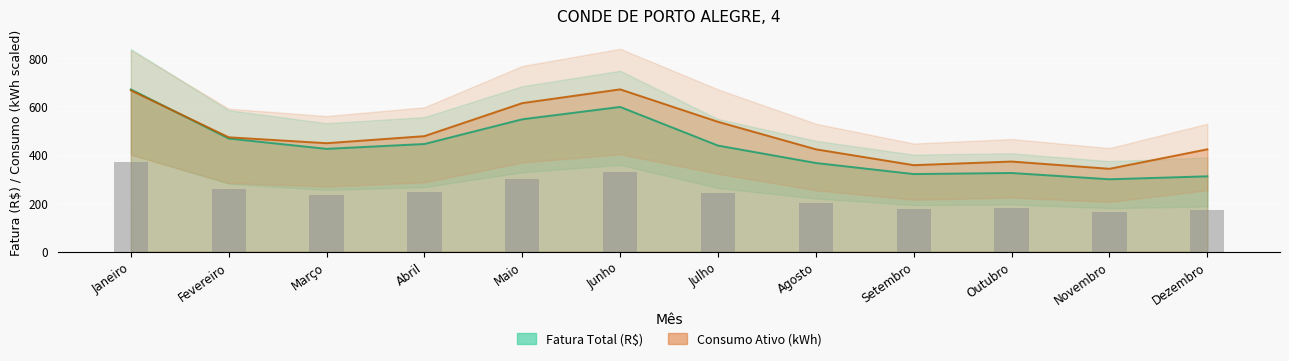

What is the label of the 12th bar from the right?

Janeiro